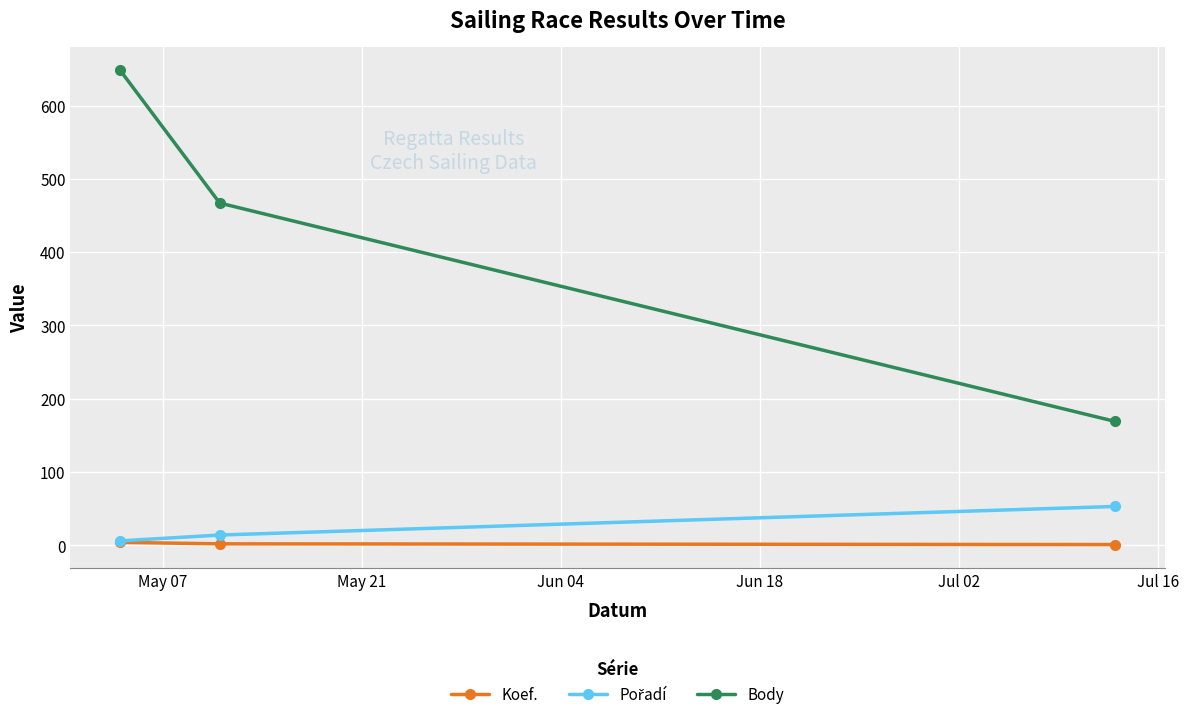

What is the sum of all Body values?

1284